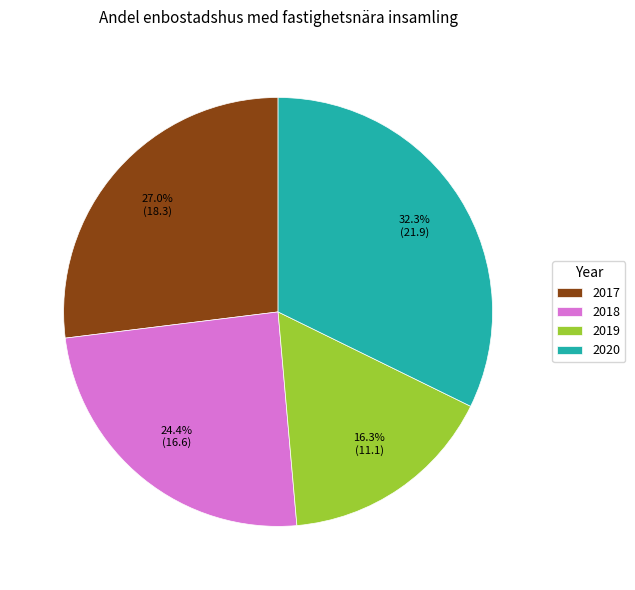

To the nearest percent, what is the difference between the largest and smallest slice percentages?

16%